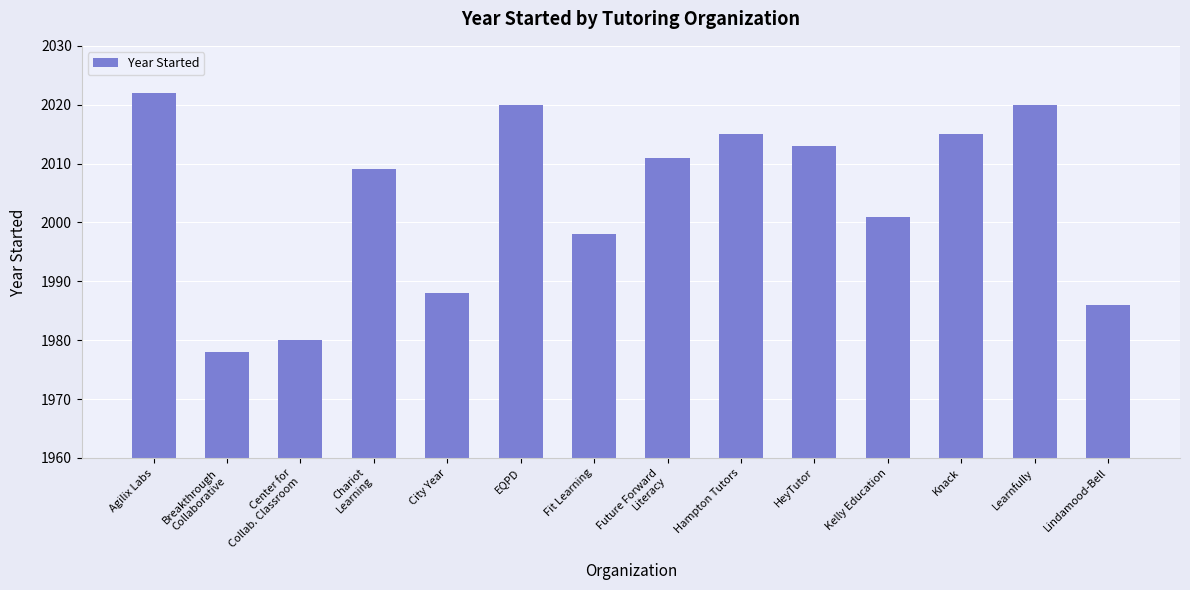

Does the chart contain stacked bars?

No